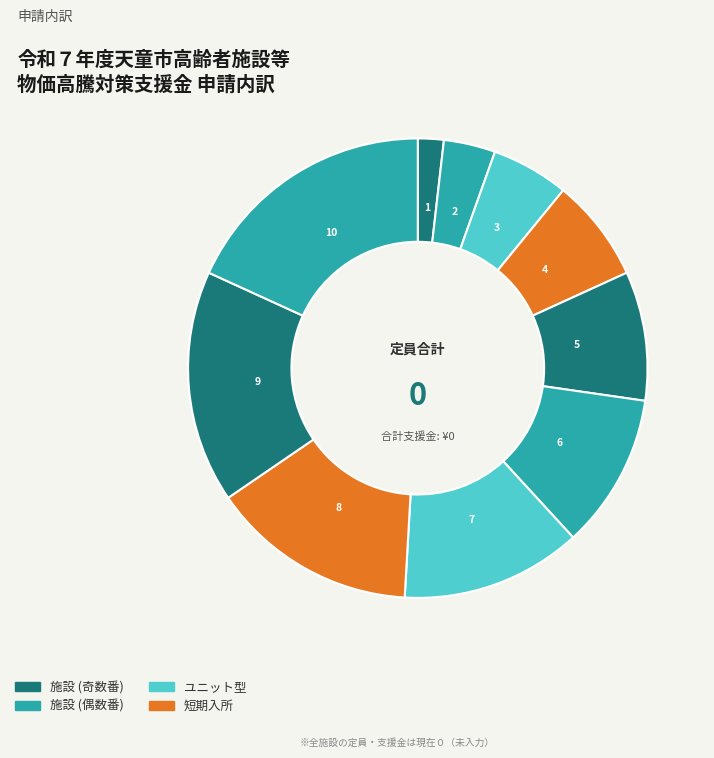

To the nearest percent, what is the average slice percentage?

10%